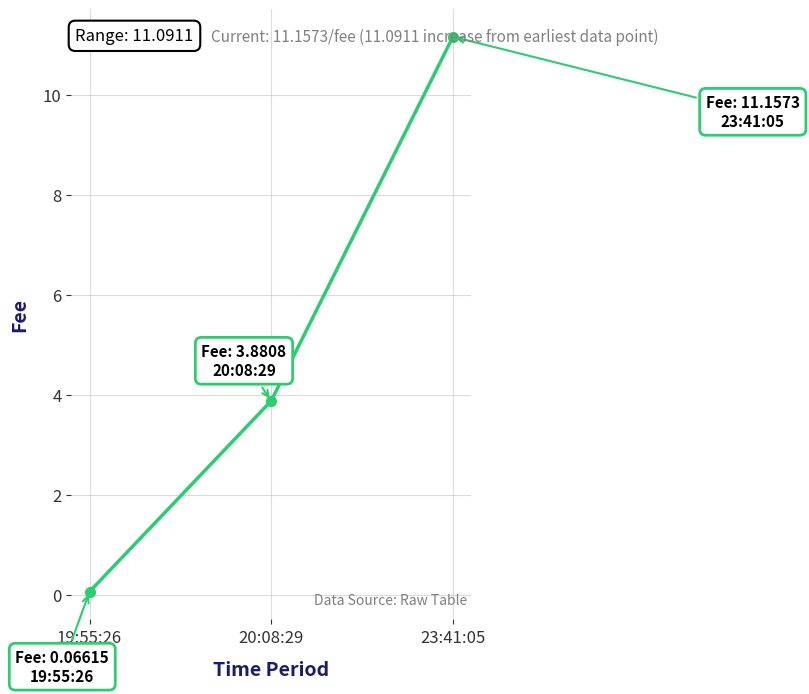

What is the difference between the maximum and minimum values?

11.1